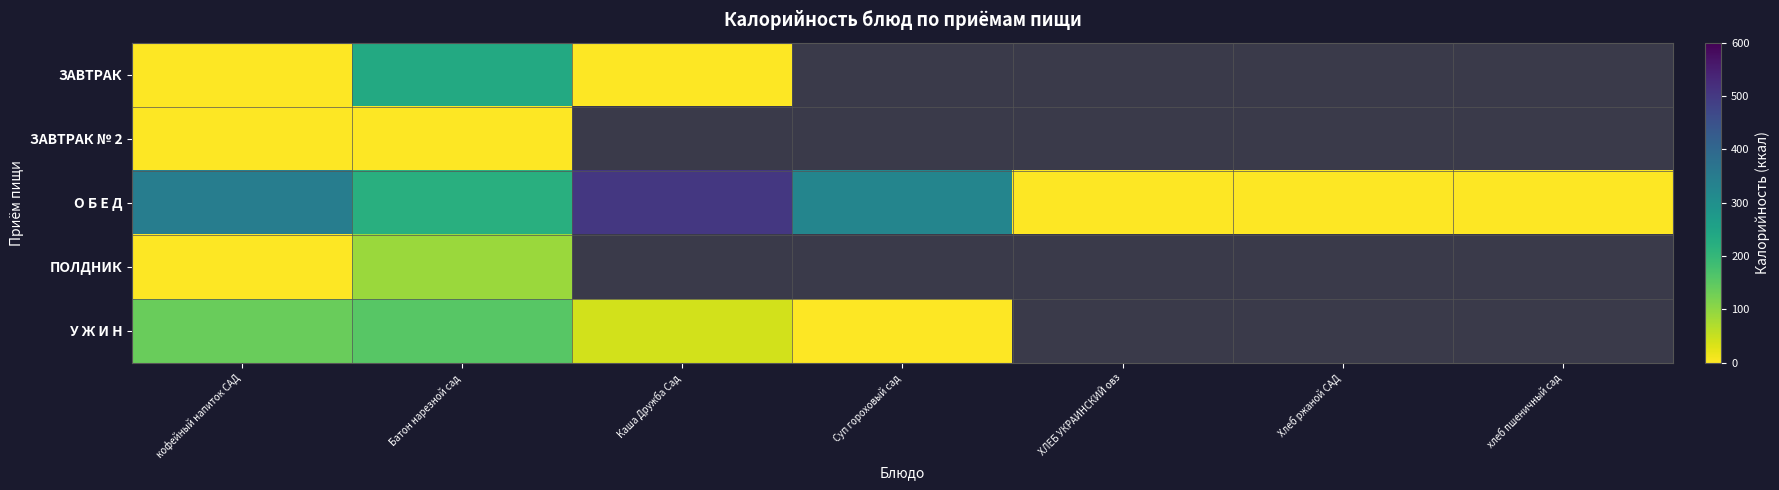

What is the approximate value of О Б Е Д at кофейный напиток САД?

345.0